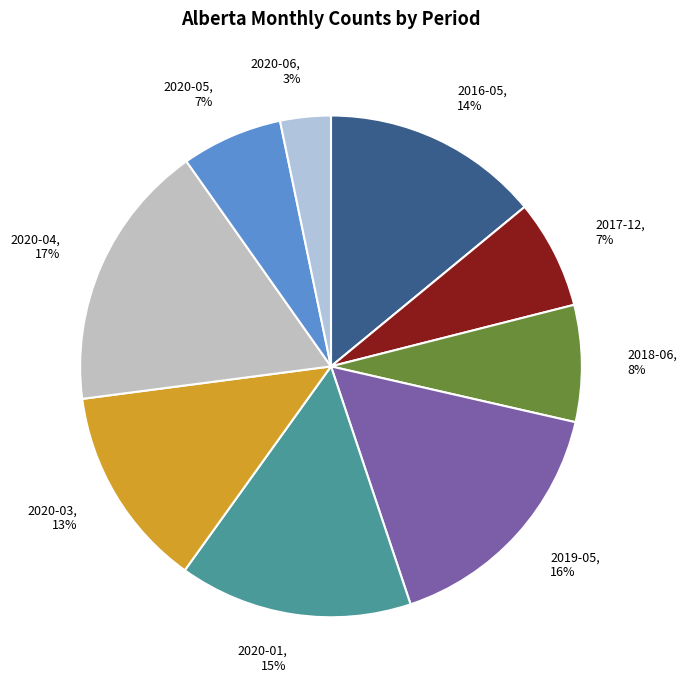

Approximately how many times larger is the value at 2019-05 compared to 2020-04?

0.9